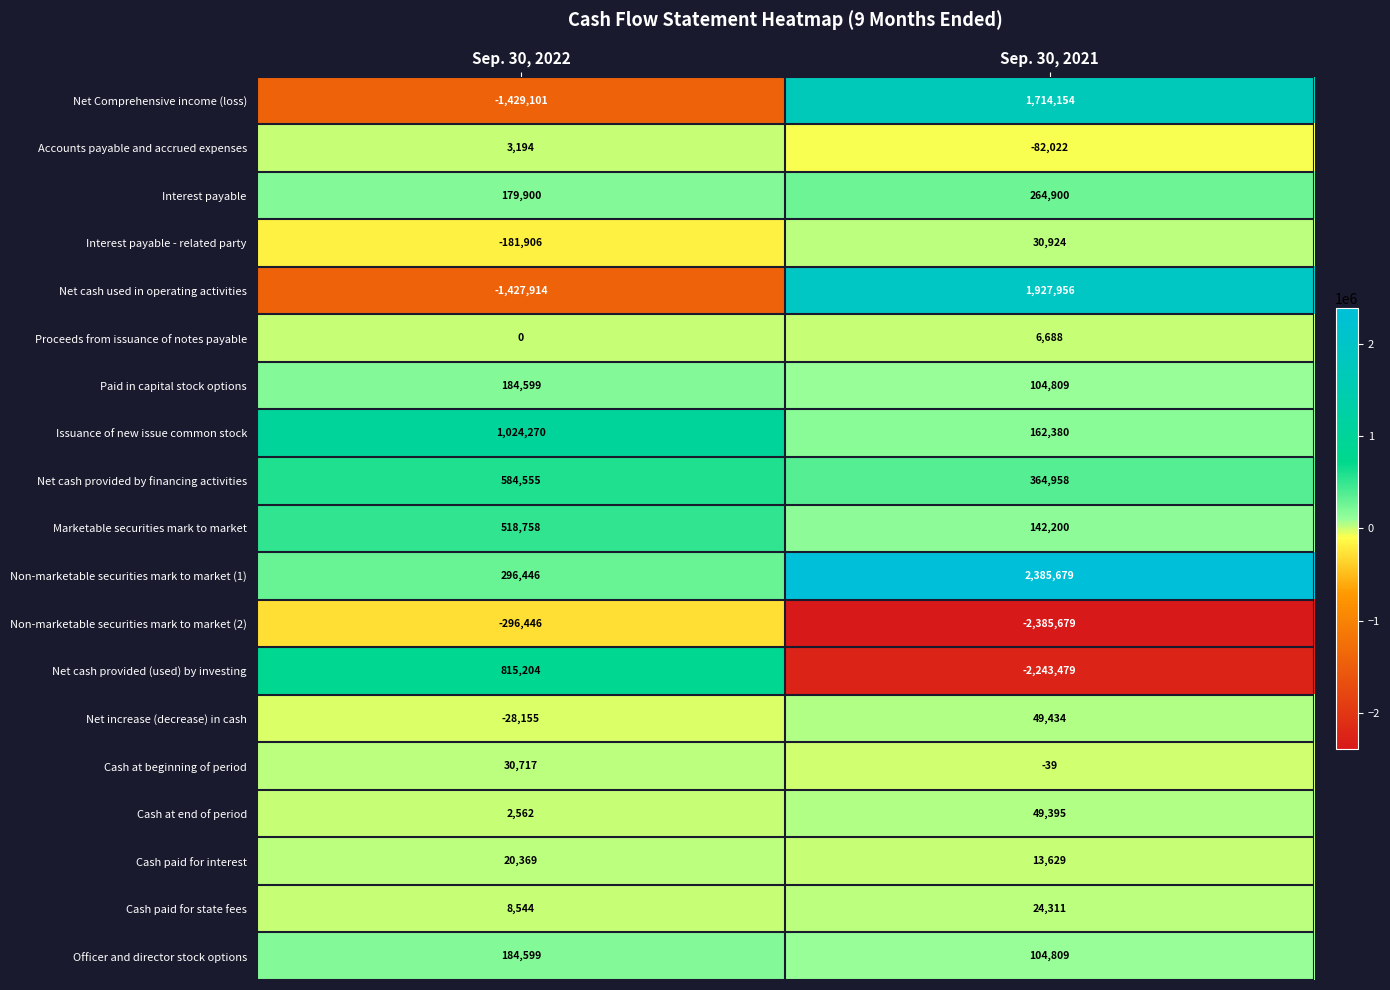

The value of Net cash provided by financing activities at Sep. 30, 2021 is 580493. True or false?

False